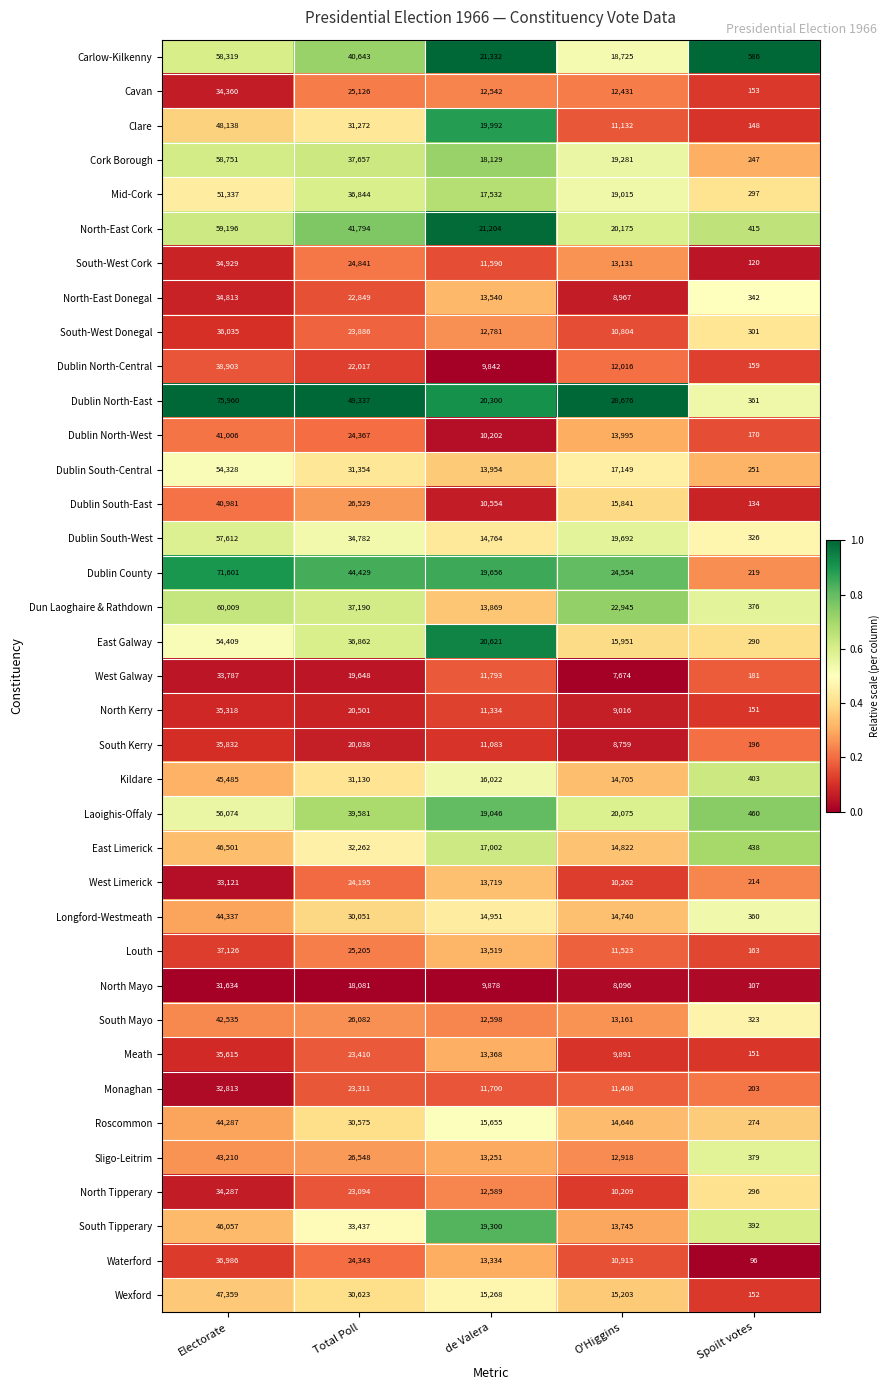

At O'Higgins, list the series in order from smallest to largest.

West Galway, North Mayo, South Kerry, North-East Donegal, North Kerry, Meath, North Tipperary, West Limerick, South-West Donegal, Waterford, Clare, Monaghan, Louth, Dublin North-Central, Cavan, Sligo-Leitrim, South-West Cork, South Mayo, South Tipperary, Dublin North-West, Roscommon, Kildare, Longford-Westmeath, East Limerick, Wexford, Dublin South-East, East Galway, Dublin South-Central, Carlow-Kilkenny, Mid-Cork, Cork Borough, Dublin South-West, Laoighis-Offaly, North-East Cork, Dun Laoghaire & Rathdown, Dublin County, Dublin North-East